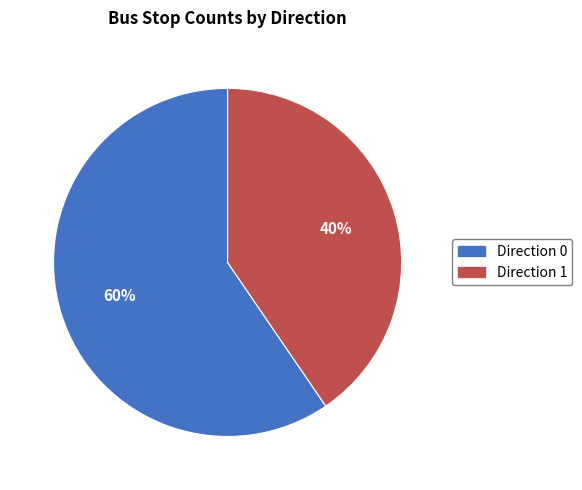

Is it true that Direction 0 is 60% of the pie?

True